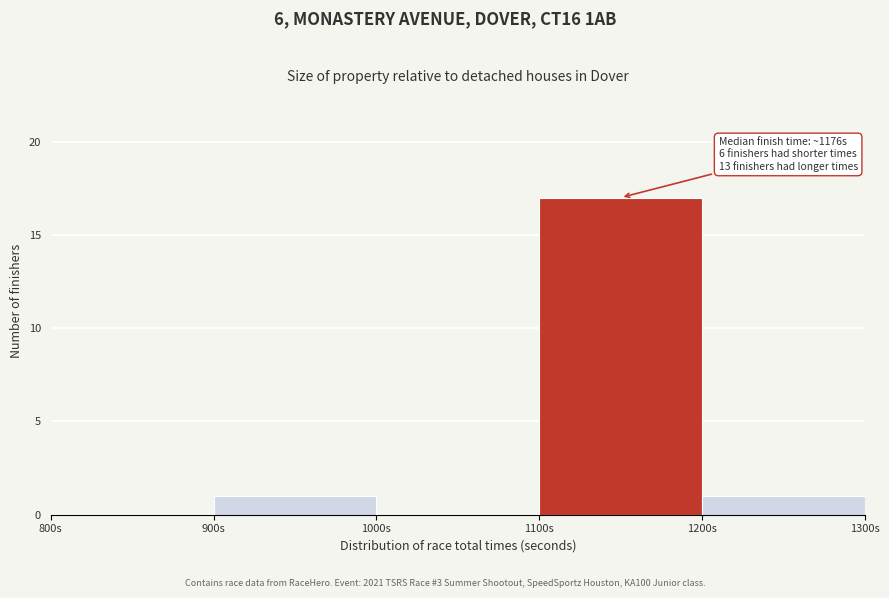

Over which range of the x-axis is the bar tallest?

1100 to 1200